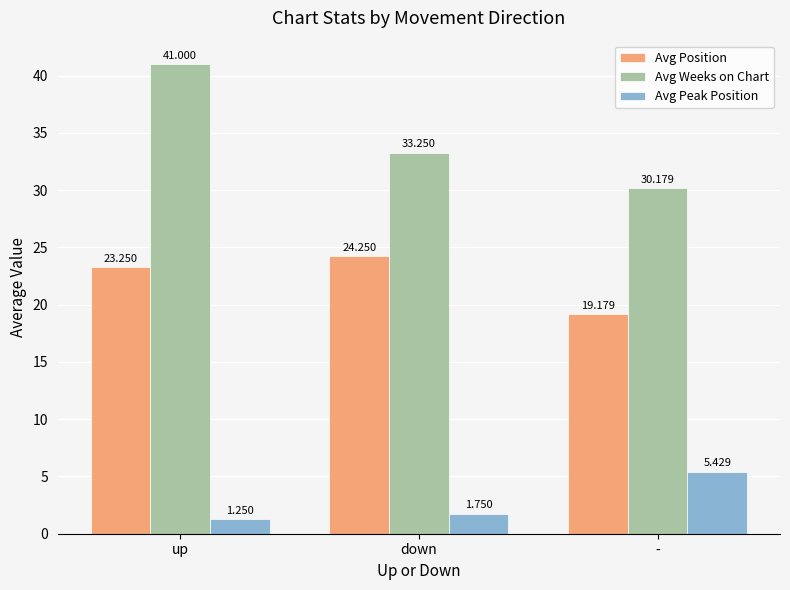

How many data points in Avg Weeks on Chart are less than 33?

1